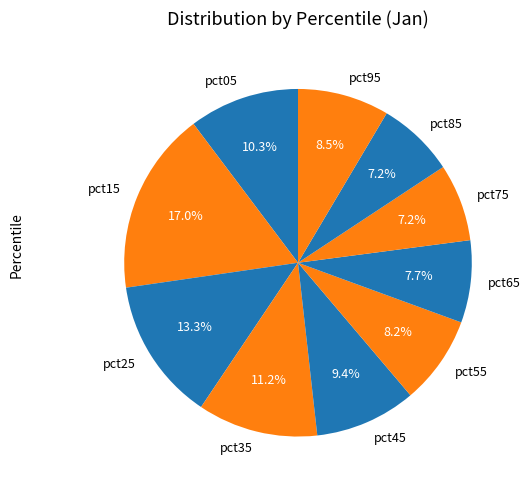

To the nearest percent, what is the average slice percentage?

10%